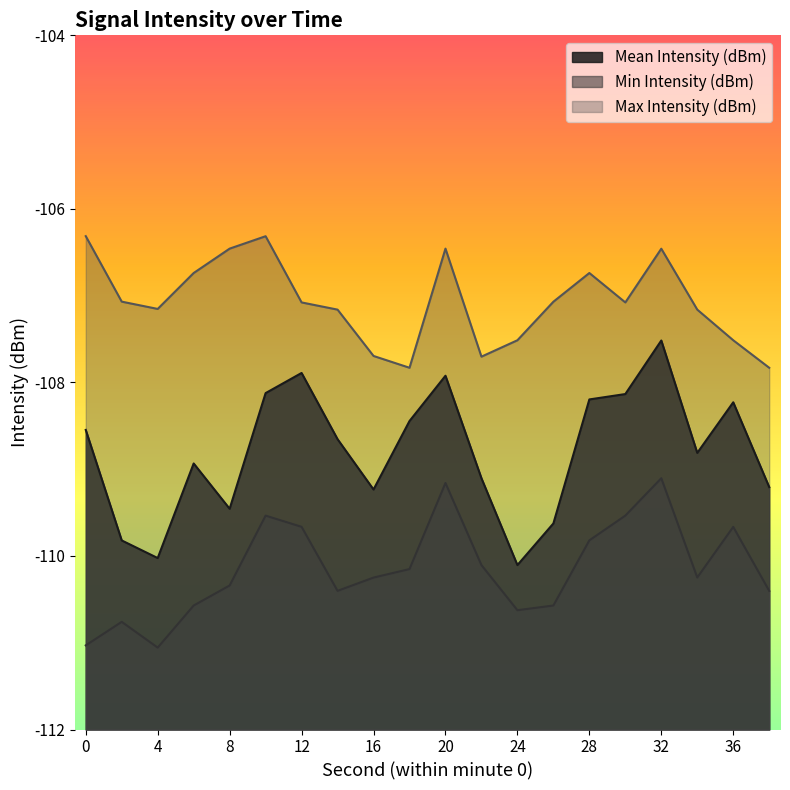

At which category does Max Intensity (dBm) reach its first local valley?

4